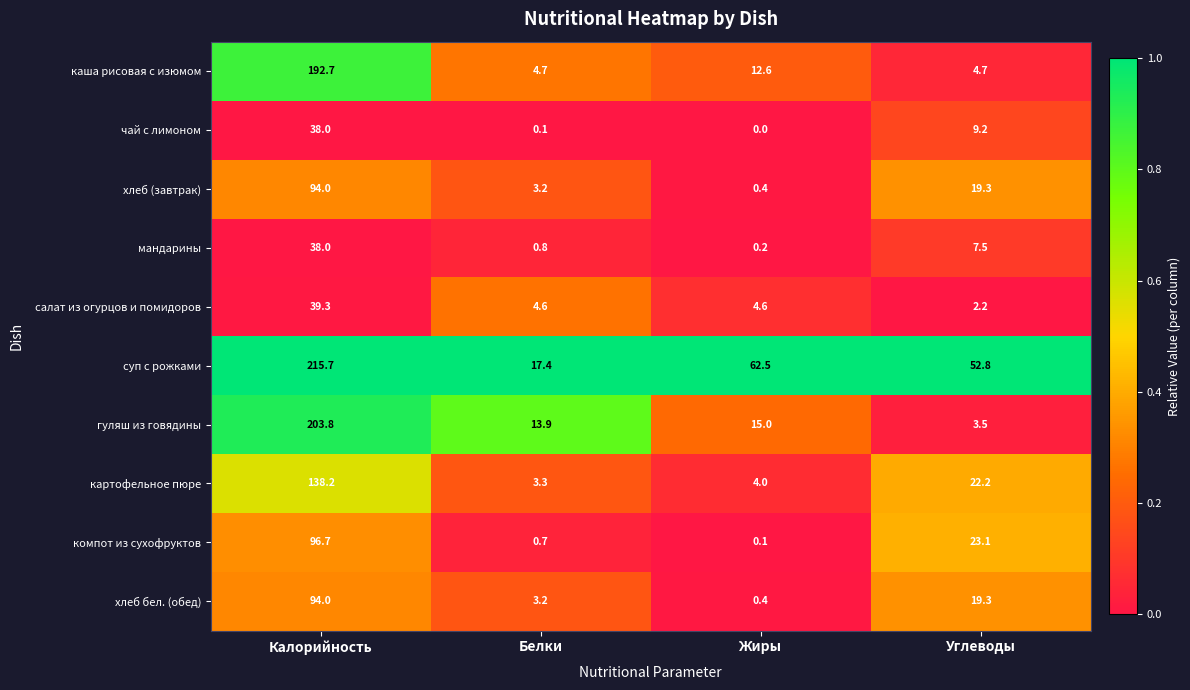

At which category is the sum across all series the highest?

Калорийность